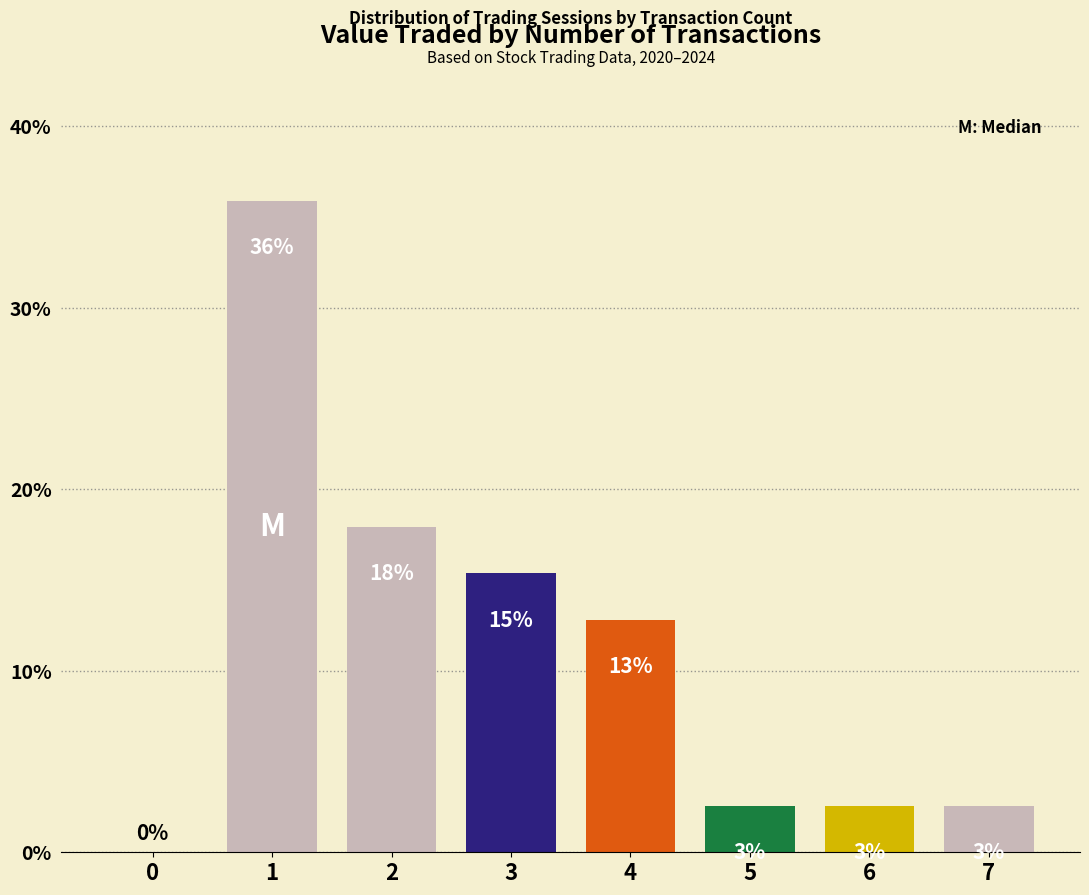

What is the value of the 3rd bar from the left?

17.9